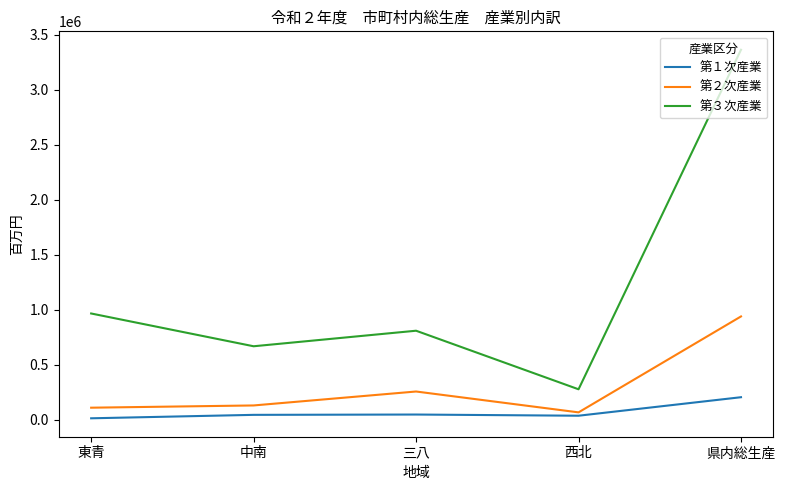

True or false: 第３次産業 has more than 0 interior local peaks.

True